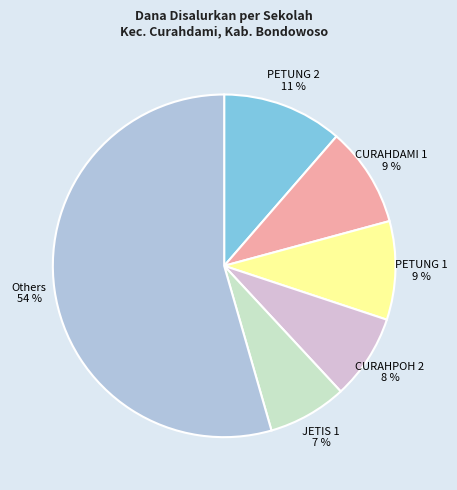

How many segments does this pie chart have?

6